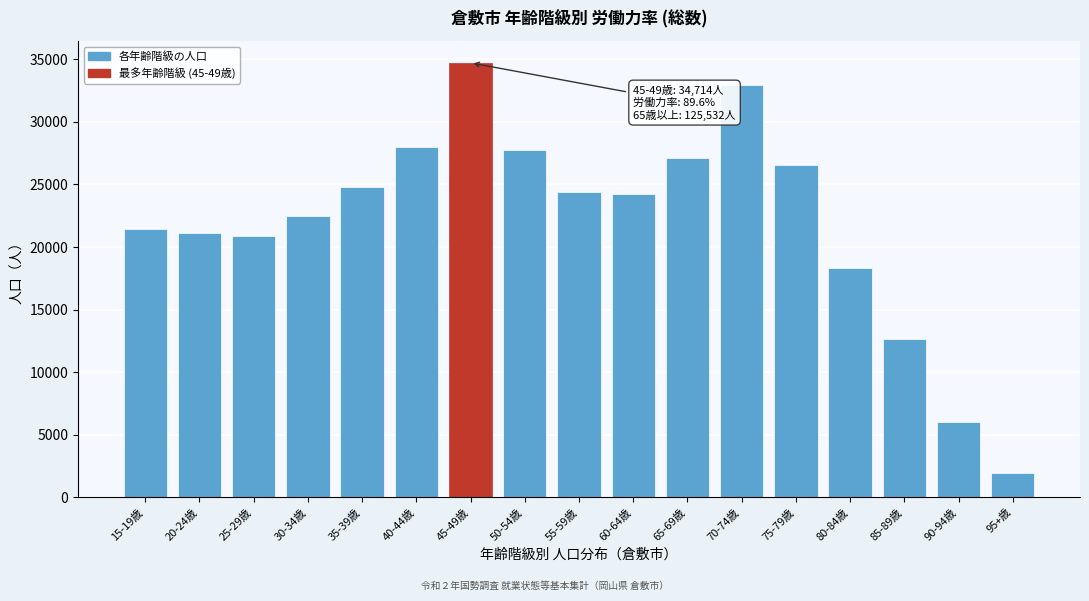

What is the average value?

22085